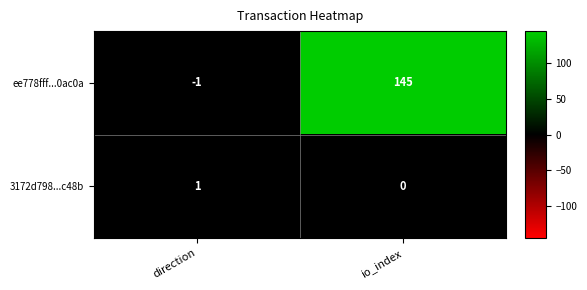

How many values in the 3172d798...c48b series are below 1?

1